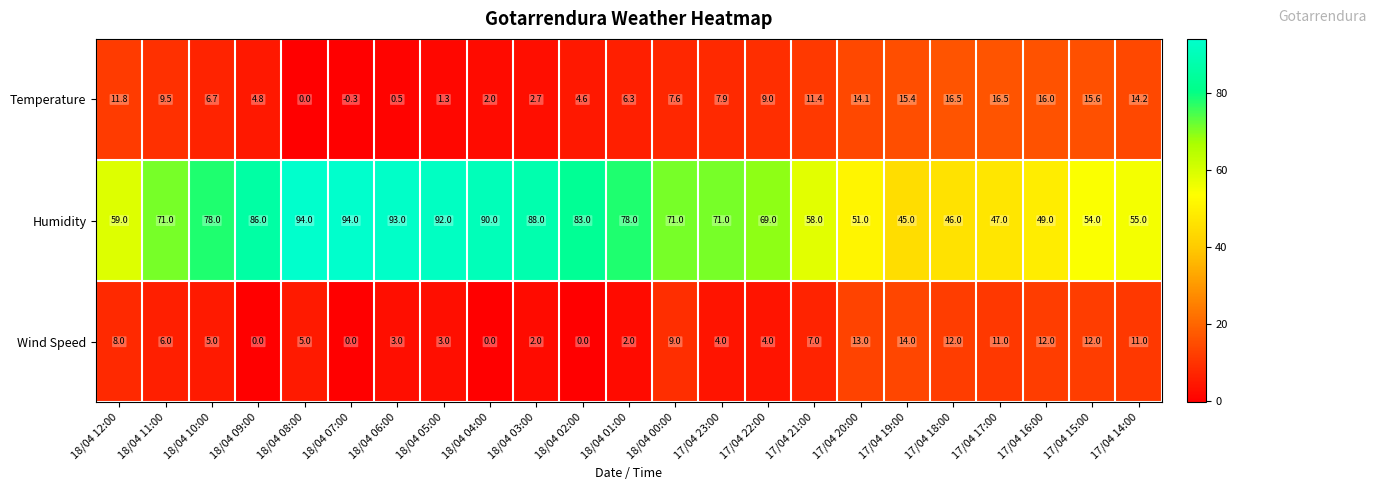

What is the sum of the Temperature values at 18/04 08:00 and 18/04 04:00?

2.0